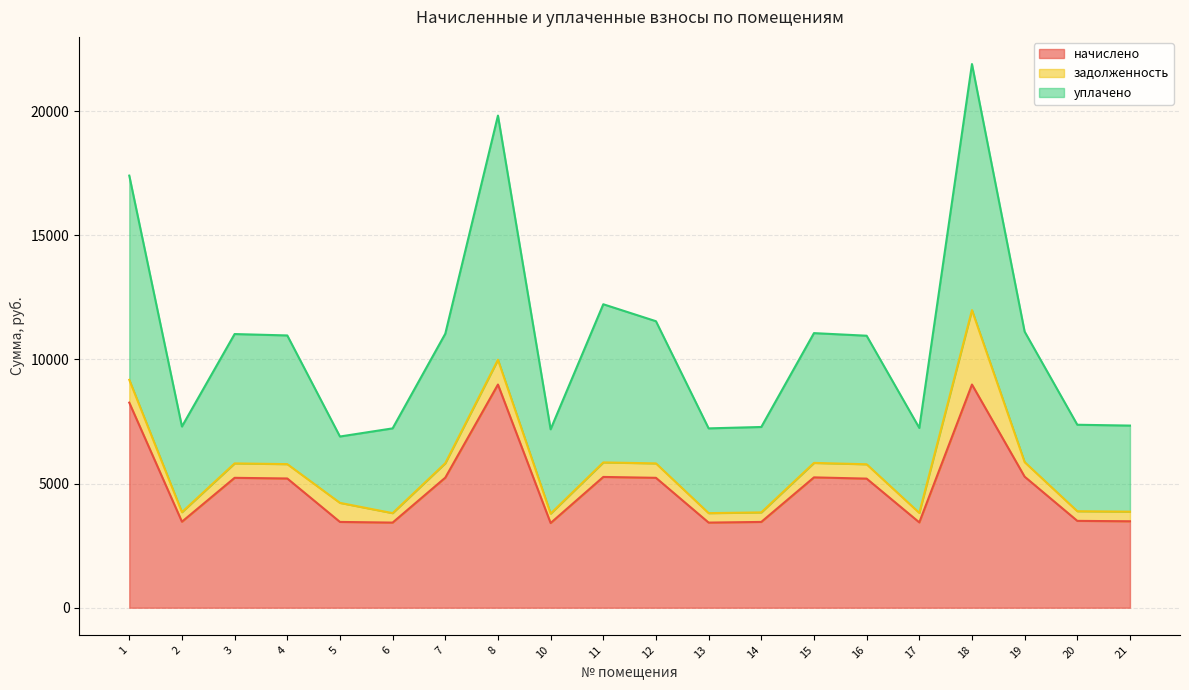

At how many categories does at least one series exceed 17194?

3